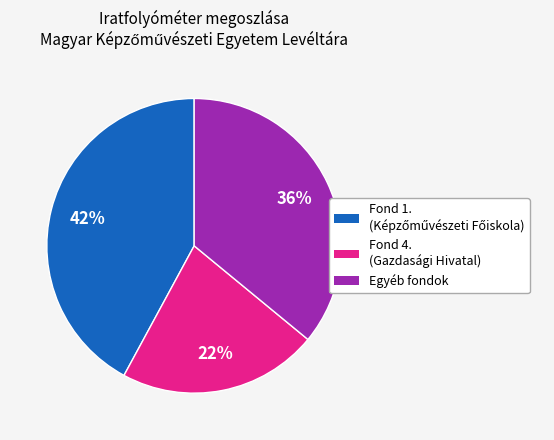

Is there any slice that represents more than half of the pie?

No